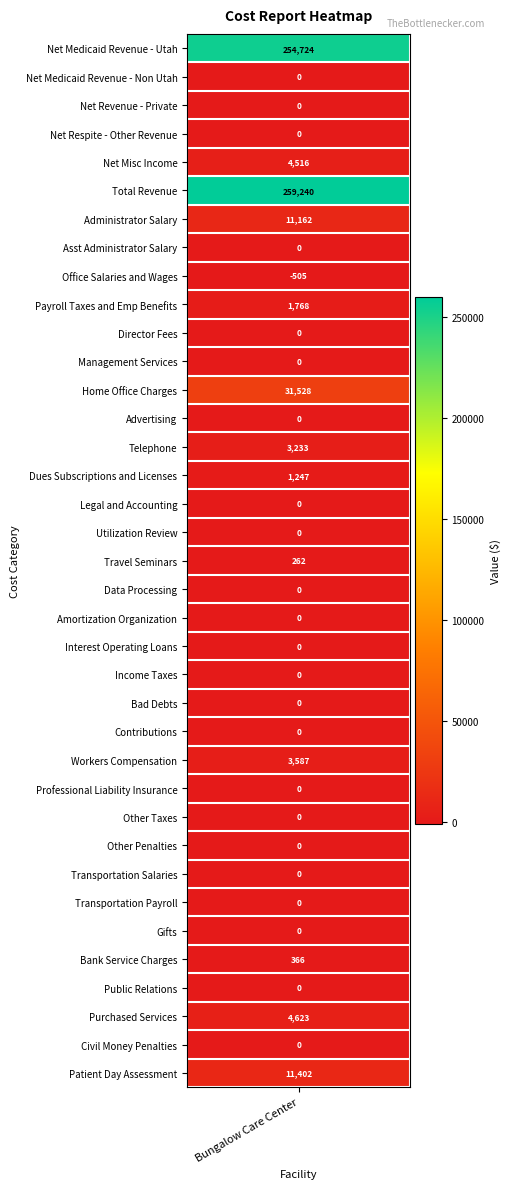

Reading left to right, list all the values displayed in this chart.

254724	0	0	0	4516	259240	11162	0	-505	1768	0	0	31528	0	3233	1247	0	0	262	0	0	0	0	0	0	3587	0	0	0	0	0	0	366	0	4623	0	11402